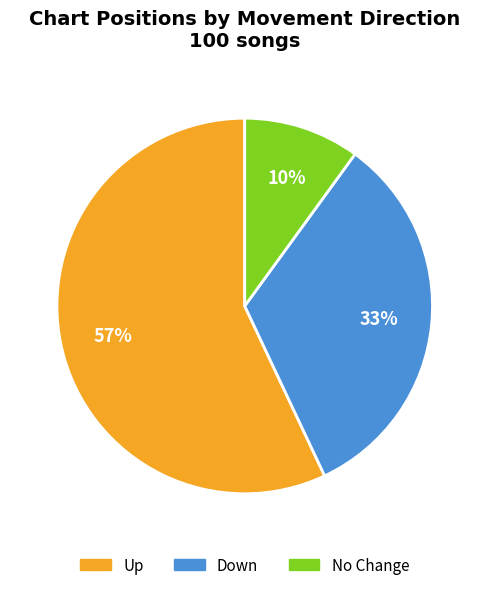

Is there any slice that represents more than half of the pie?

Yes